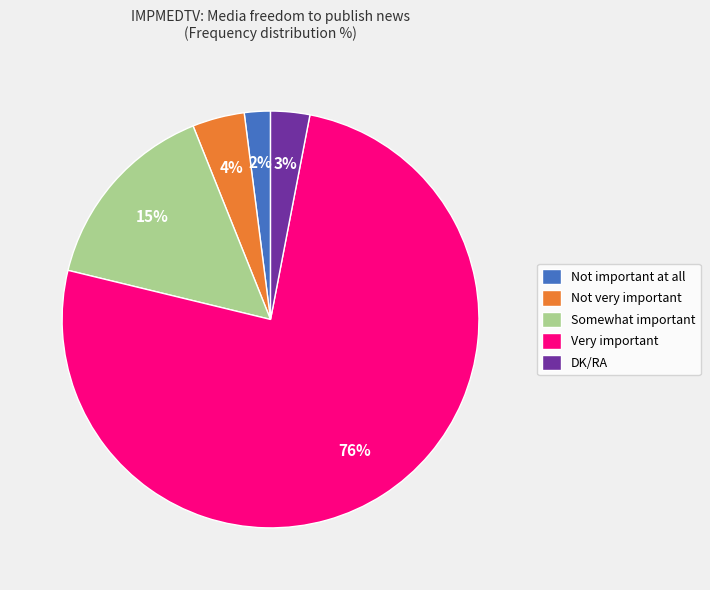

What percentage is the Somewhat important slice, to the nearest percent?

15%